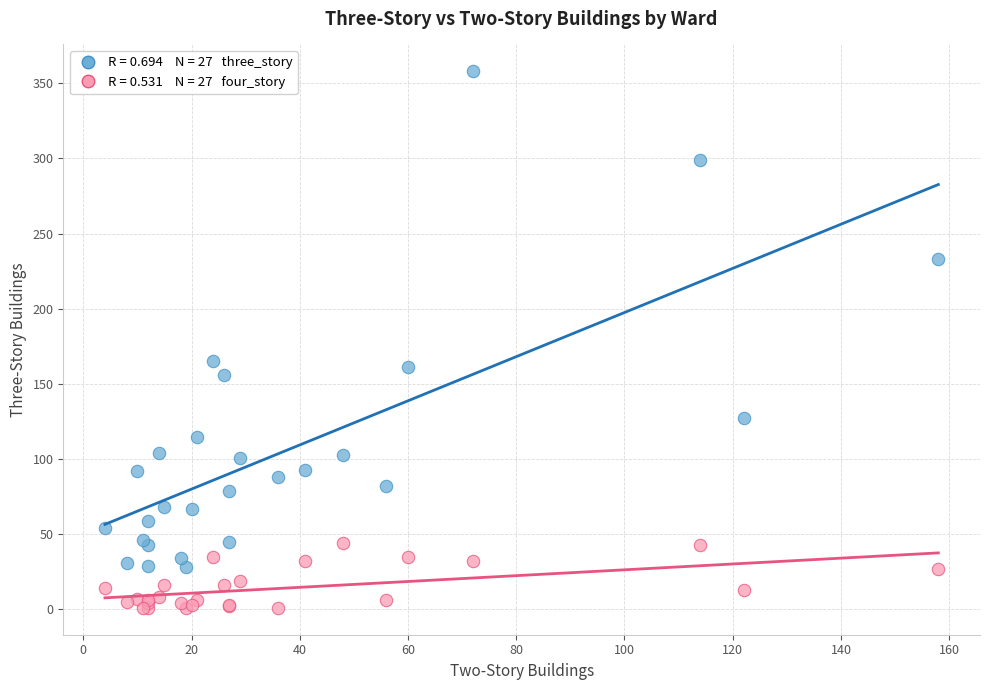

Across all series, what Y value is closest to 179?

165